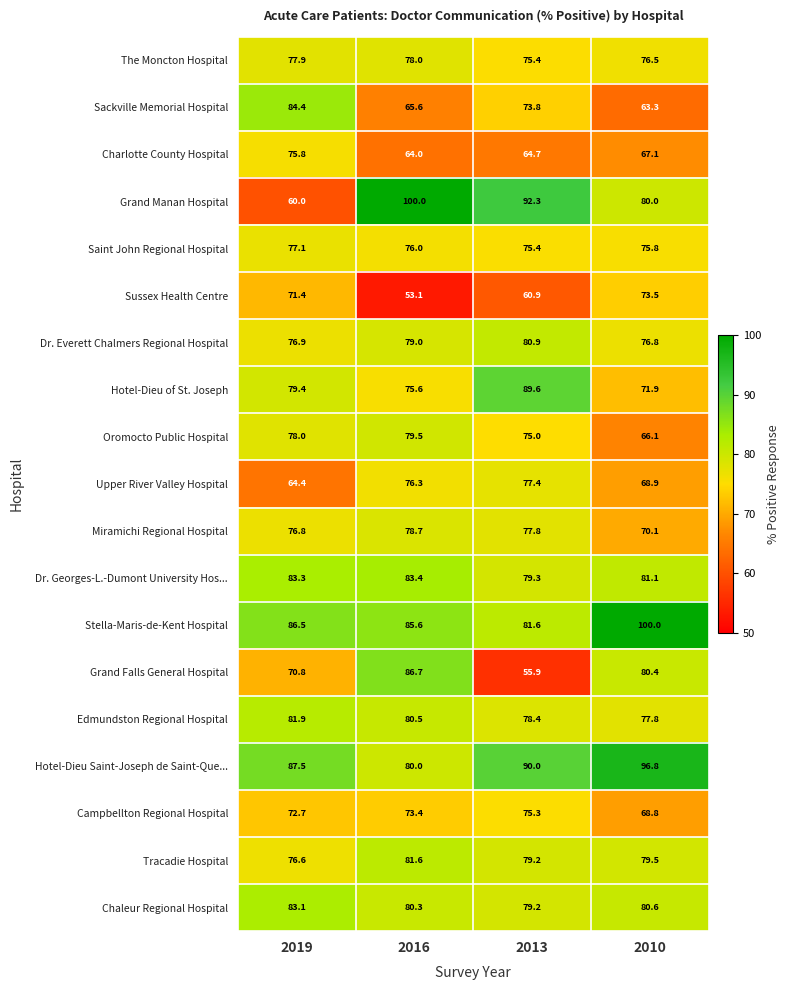

At how many categories does at least one series exceed 73?

4